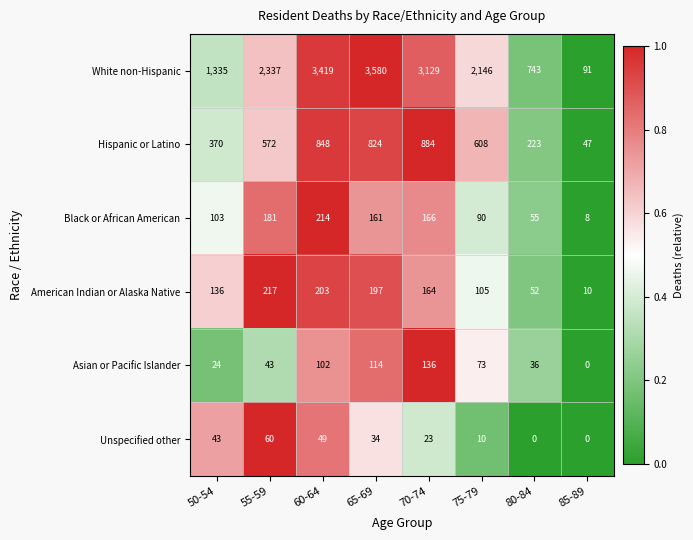

At how many categories does at least one series exceed 0?

8